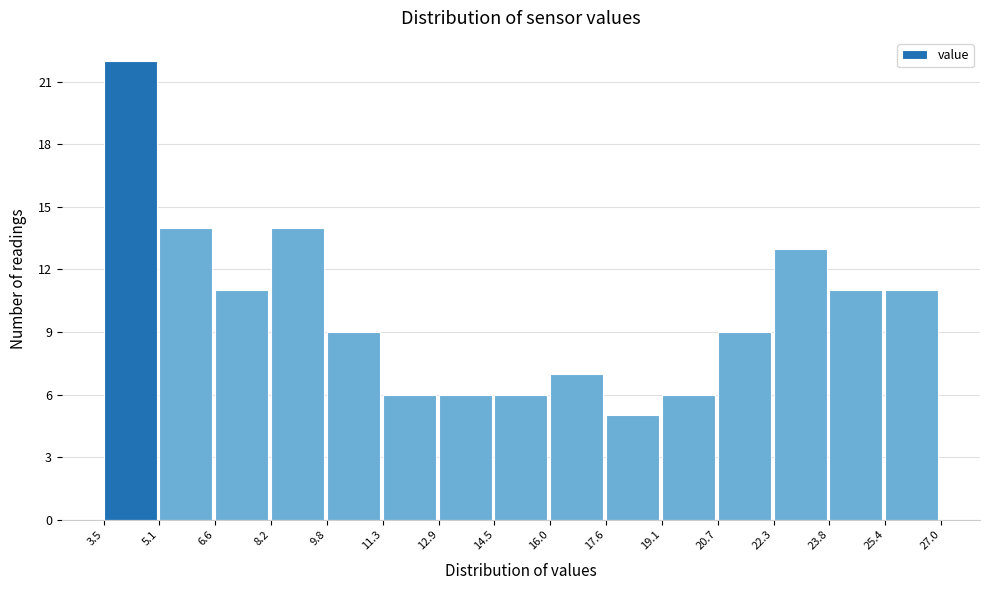

How tall is the bar that spans 11.3 to 12.9 on the x-axis? The values are not printed on the chart, so give them approximately, as read against the axis.

6